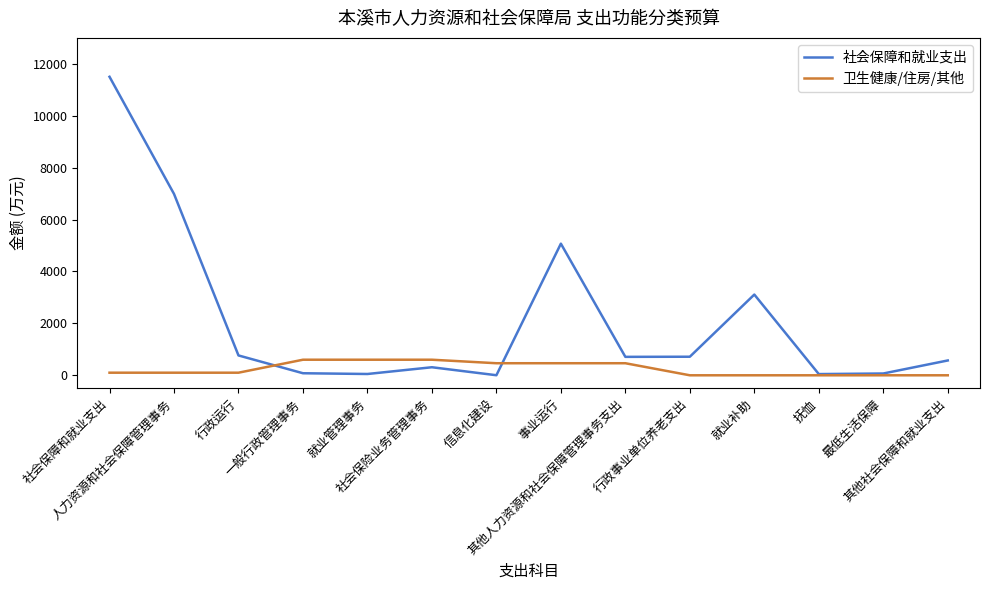

Where does the 社会保障和就业支出 series first go above 710?

社会保障和就业支出